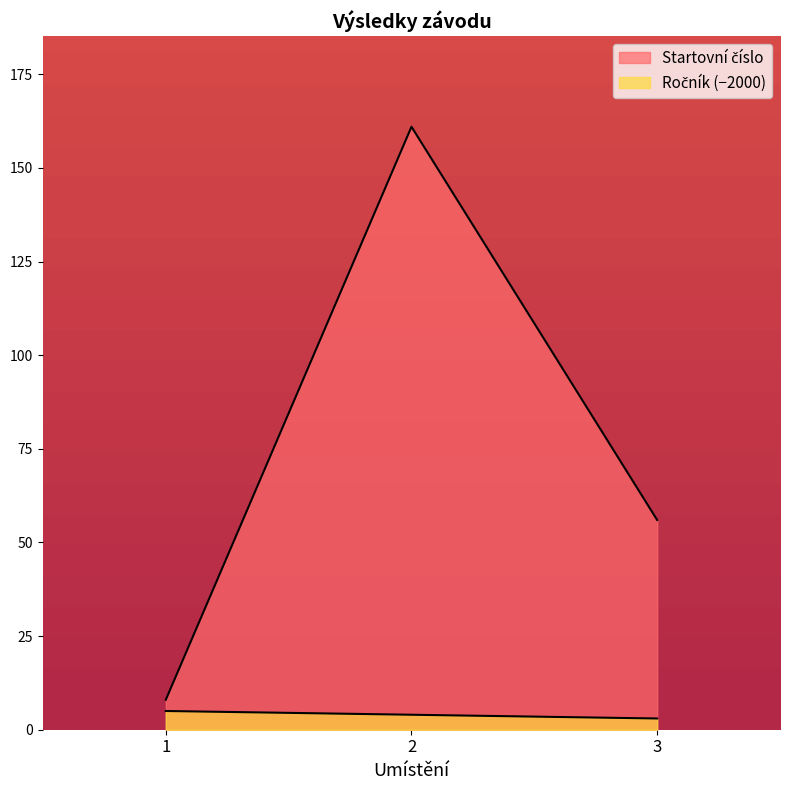

What is the total value across all series at 1?

13